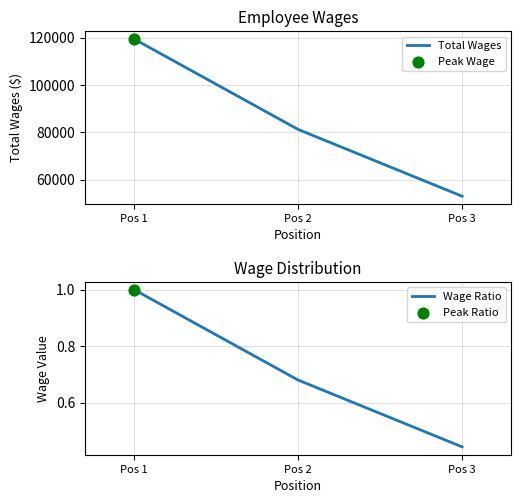

Which series contains the lowest Y value?

Wage Ratio